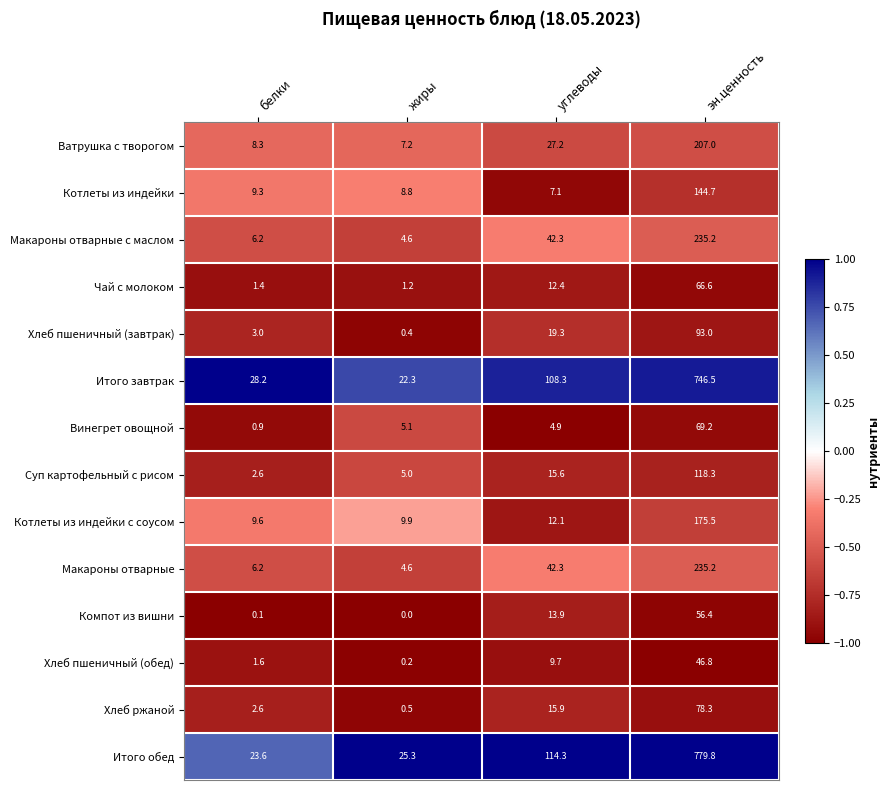

What is the minimum value shown in the chart?

0.0